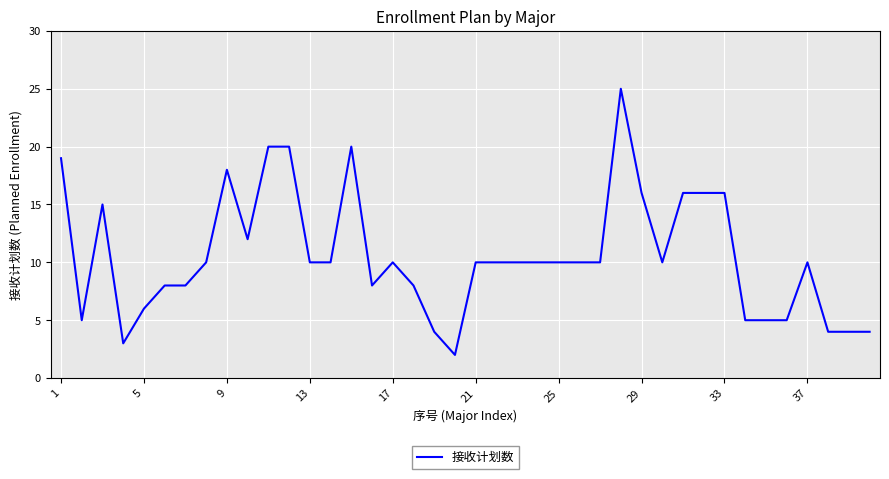

What is the greatest value displayed?

25